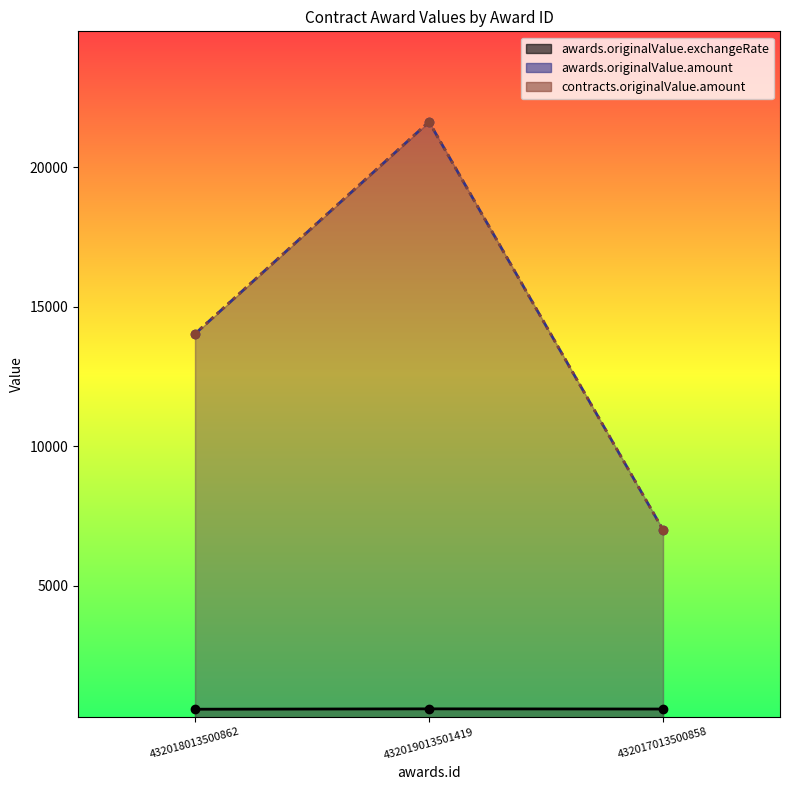

Rank the series by their maximum value, from highest to lowest.

awards.originalValue.amount, contracts.originalValue.amount, awards.originalValue.exchangeRate